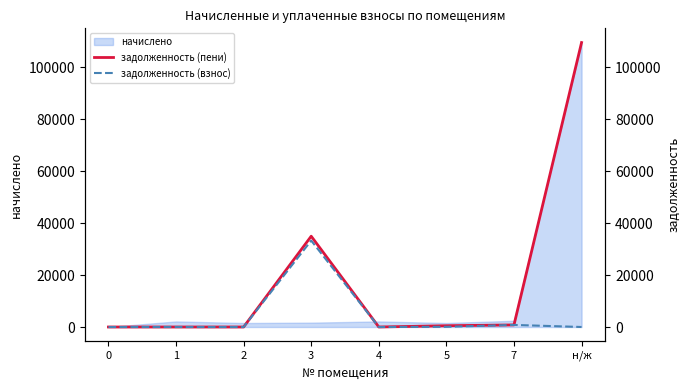

What is the highest value of the начислено series?

109607.0